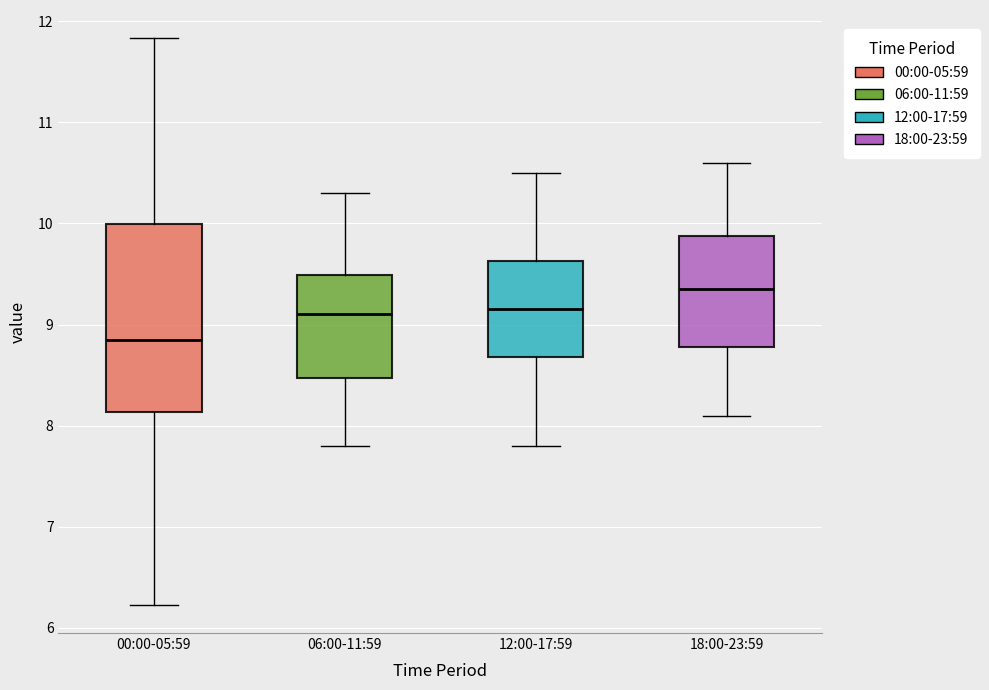

Reading left to right, read every box against the y-axis: the position of its median line, the range the box covers, and the ends of its whiskers. The values are not printed on the chart, so give them approximately, as read against the axis.

00:00-05:59: median 8.9, box 8.1 to 10.0, whiskers 6.2 to 11.8
06:00-11:59: median 9.1, box 8.5 to 9.5, whiskers 7.8 to 10.3
12:00-17:59: median 9.2, box 8.7 to 9.6, whiskers 7.8 to 10.5
18:00-23:59: median 9.4, box 8.8 to 9.9, whiskers 8.1 to 10.6